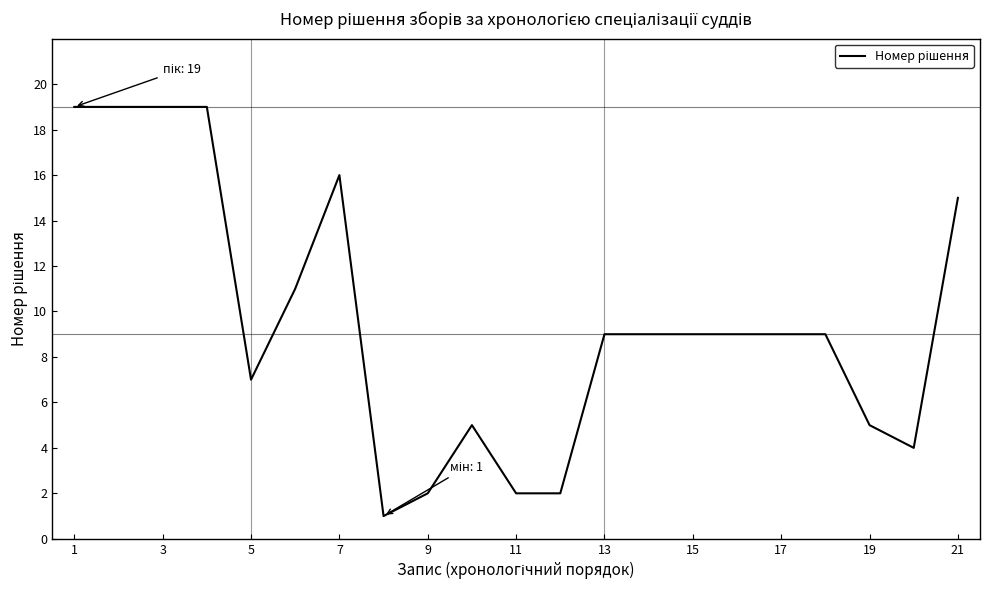

What is the difference between the second highest and second lowest values?

17